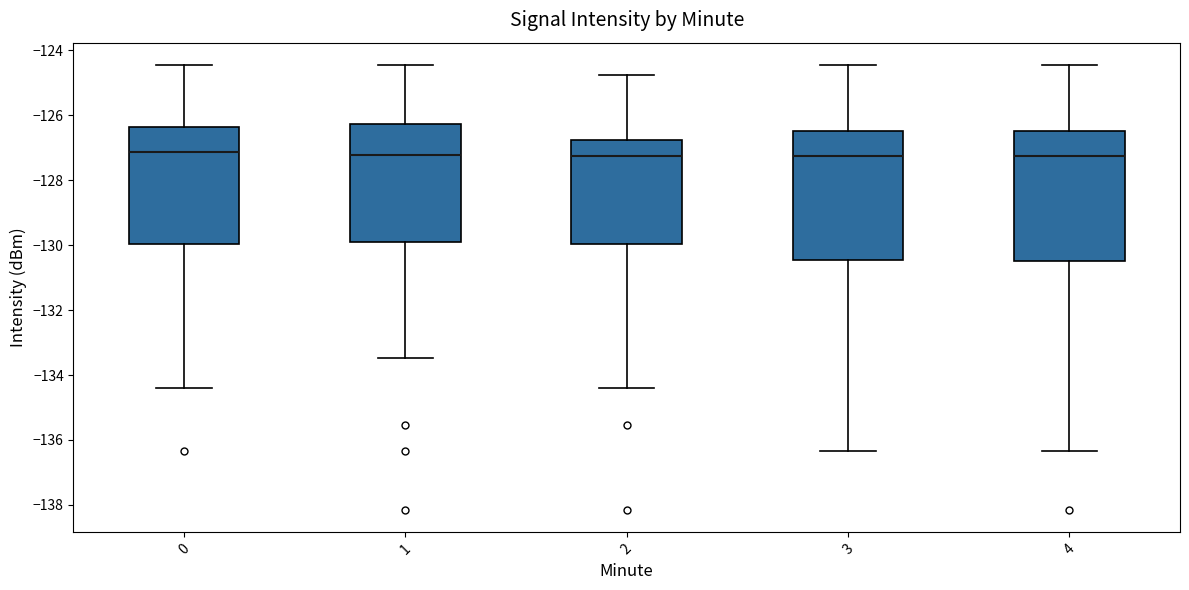

Reading left to right, transcribe this box plot: for each box, give where its median line is, the range the box spans, and where its two whiskers end, as read against the y-axis. The values are not printed on the chart, so give them approximately, as read against the axis.

0: median -127.2, box -130.0 to -126.4, whiskers -134.4 to -124.4
1: median -127.2, box -130.0 to -126.2, whiskers -133.4 to -124.4
2: median -127.2, box -130.0 to -126.8, whiskers -134.4 to -124.8
3: median -127.2, box -130.4 to -126.4, whiskers -136.4 to -124.4
4: median -127.2, box -130.4 to -126.4, whiskers -136.4 to -124.4